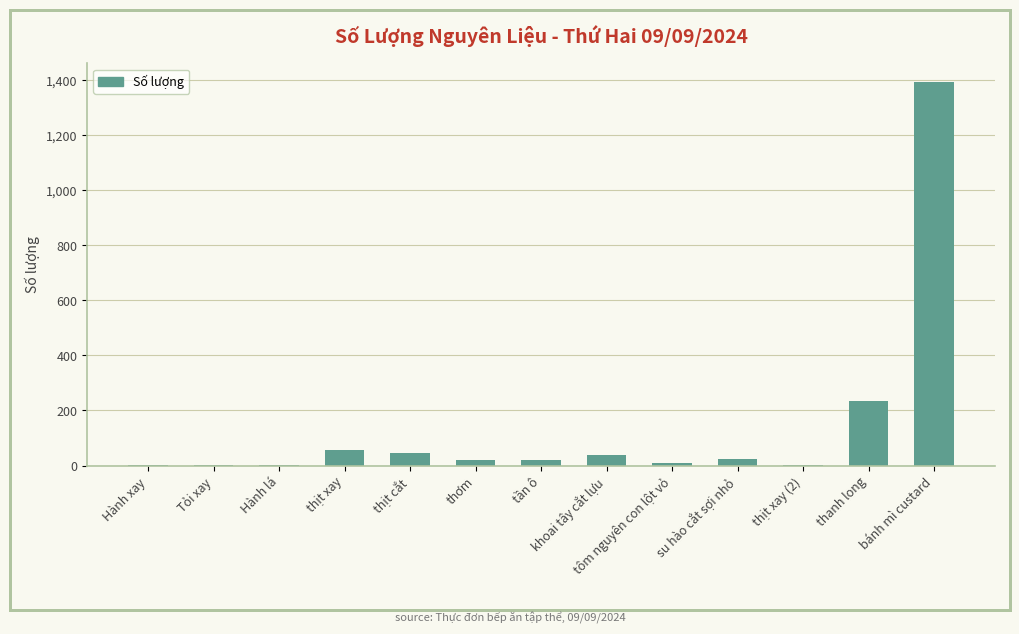

Where is the data nearest to the value 695?

thanh long